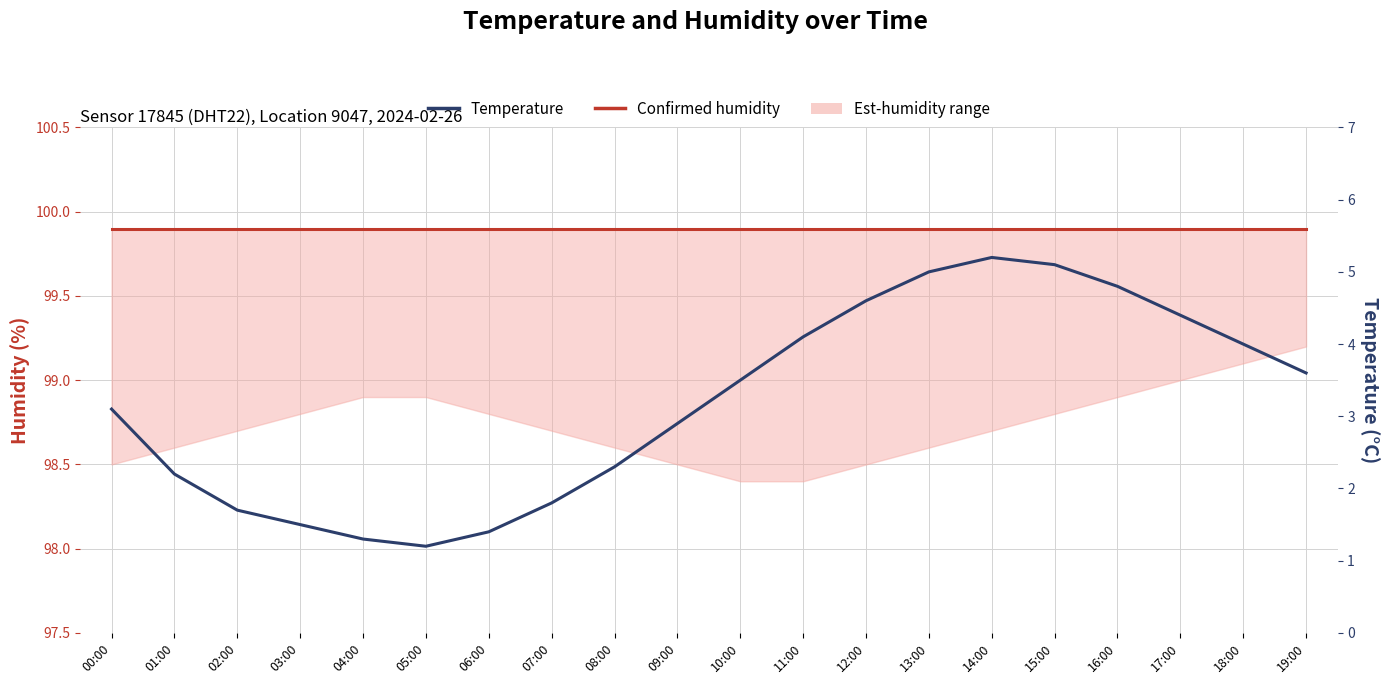

Which label corresponds to the largest value in the chart?

00:00